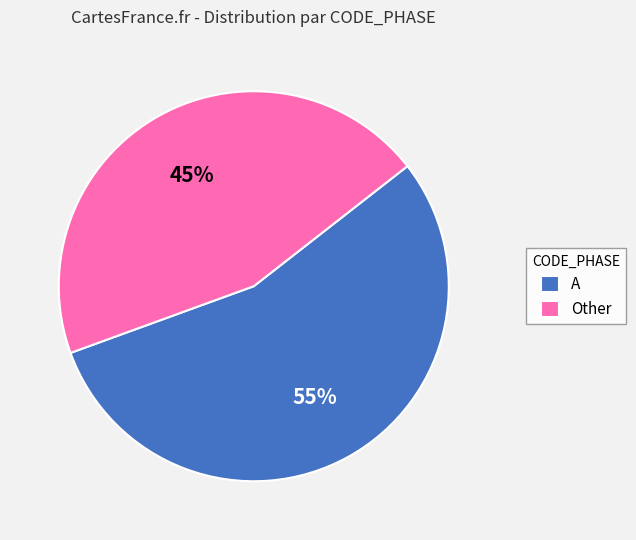

Does any single category account for the majority?

Yes